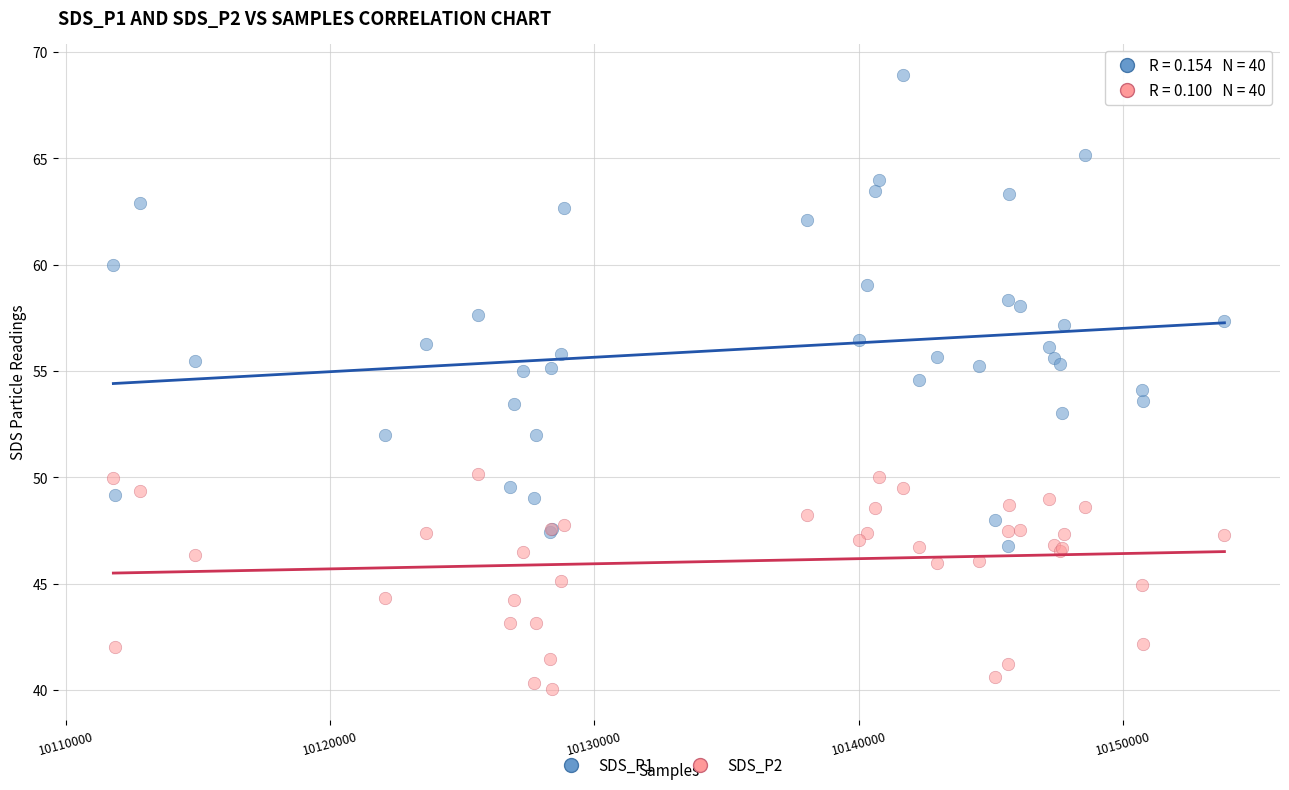

Which series contains the lowest Y value?

SDS_P2